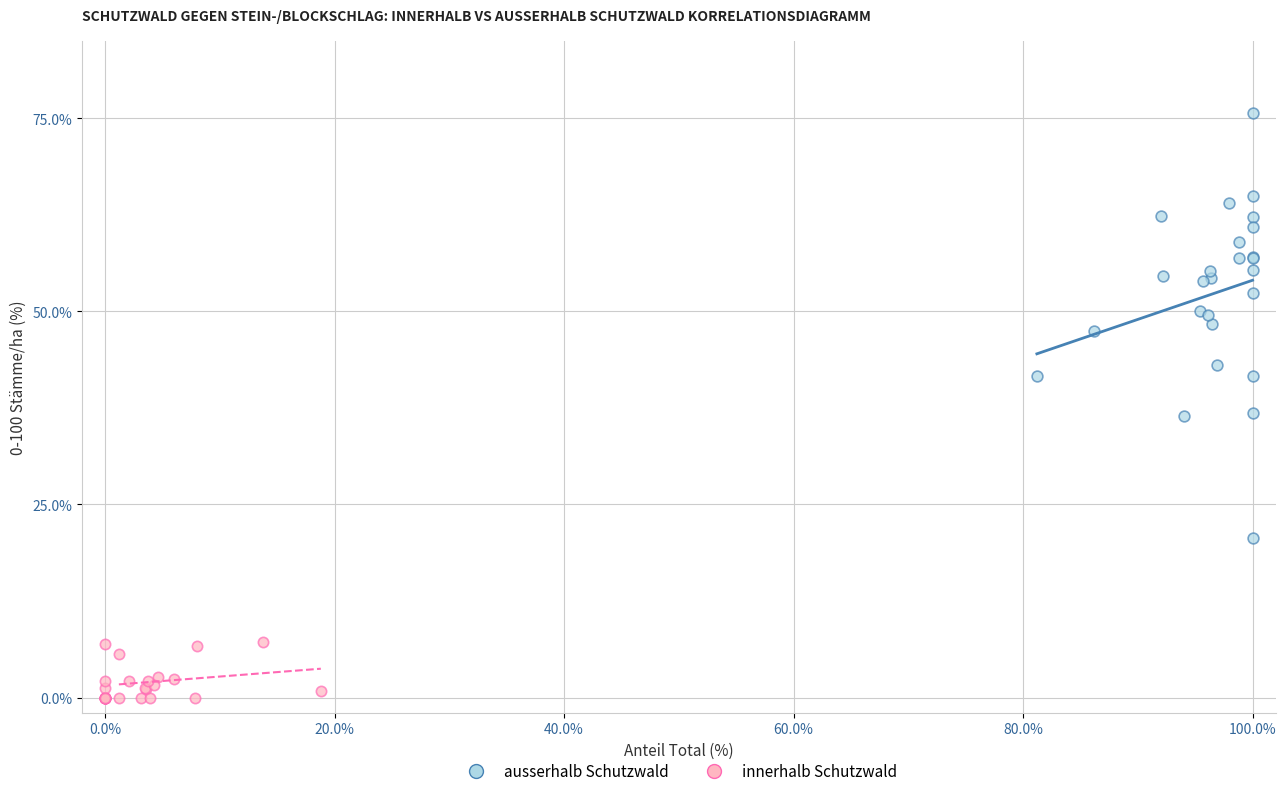

Which series contains the highest Y value?

ausserhalb Schutzwald